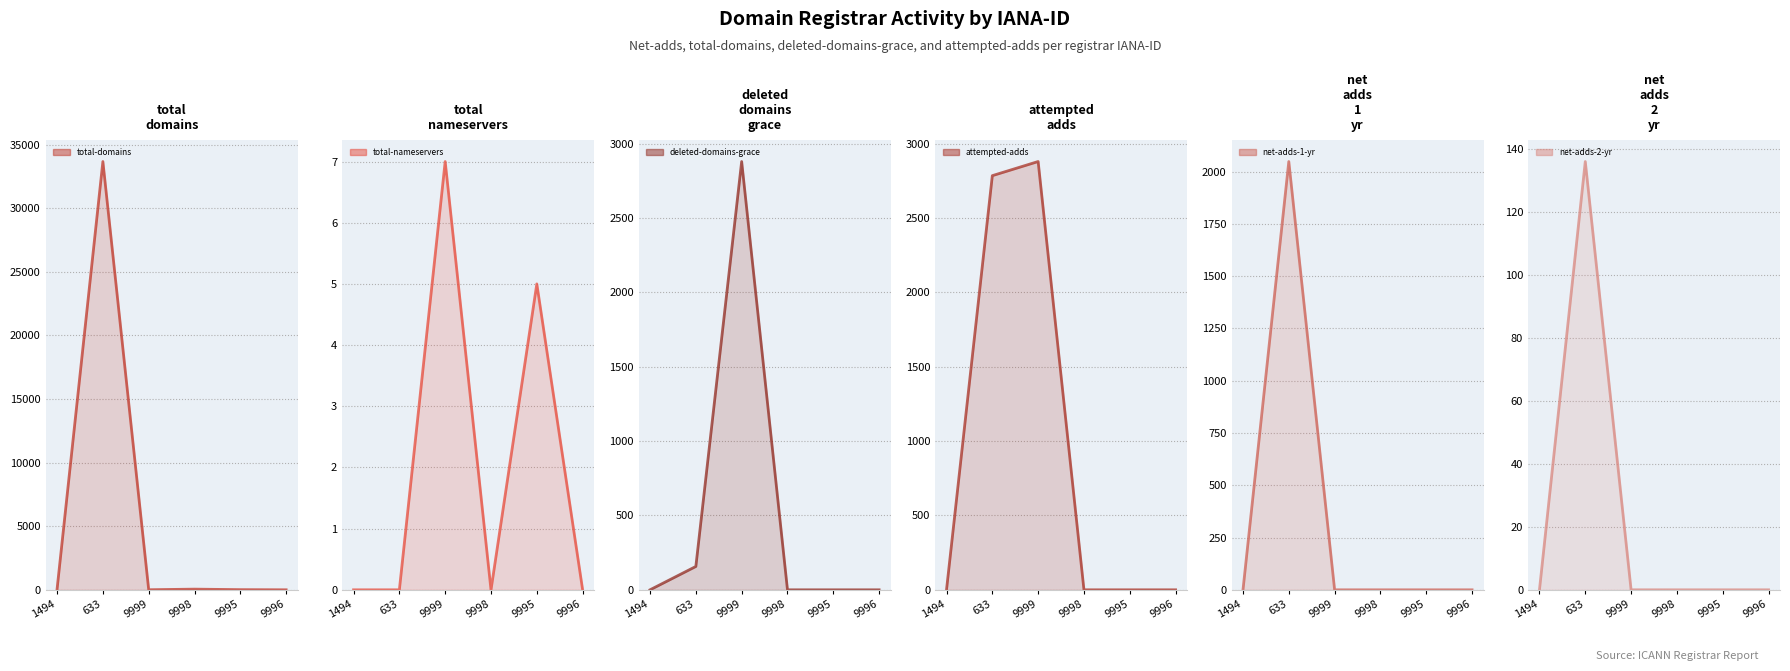

How many lines are shown in the chart?

6